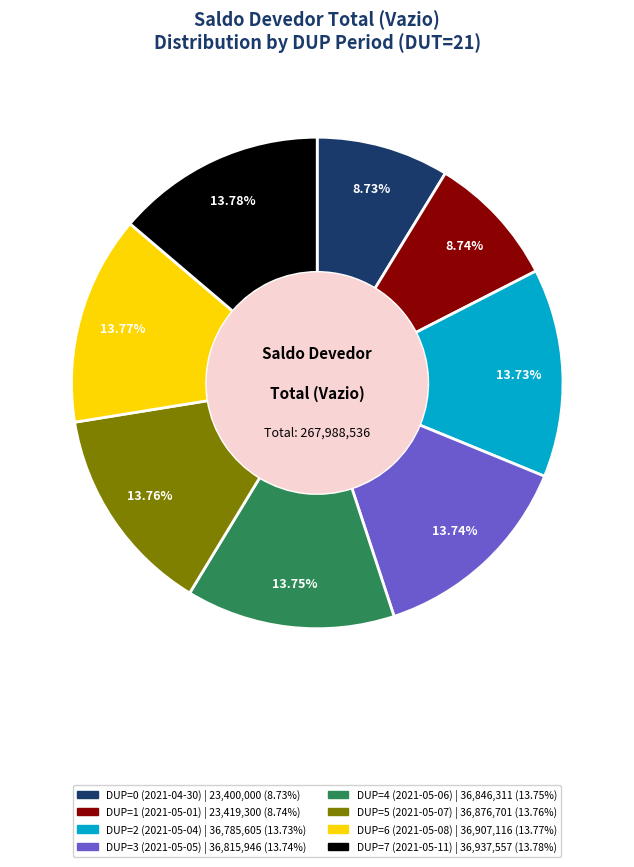

Does any single category account for the majority?

No